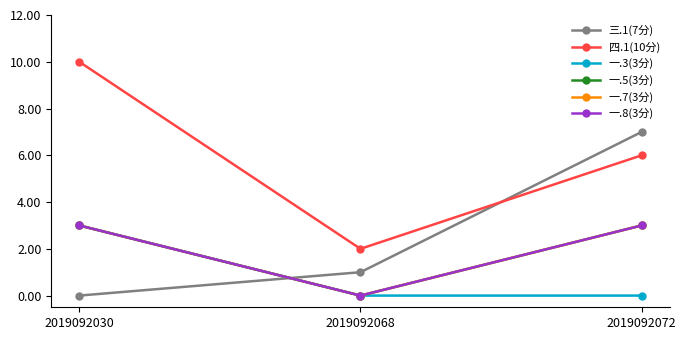

What is the difference between the highest and lowest values at 2019092072?

7